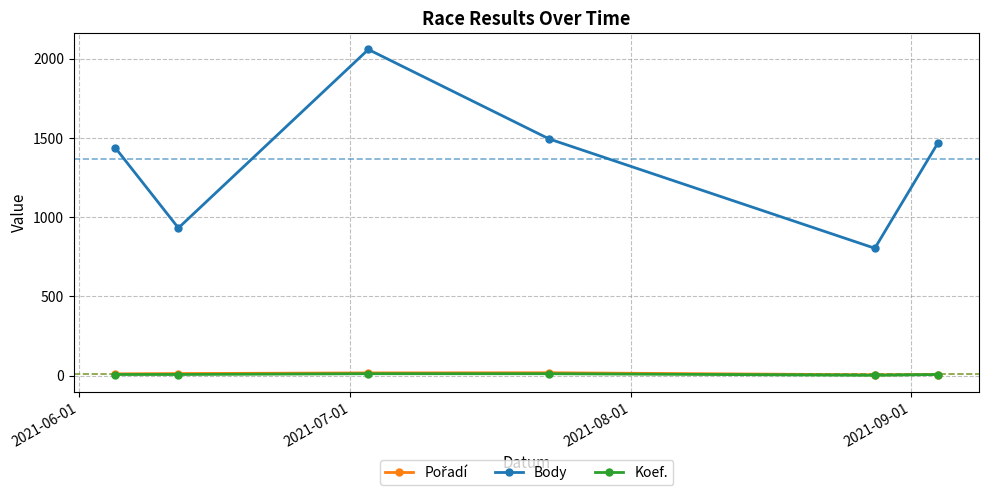

Which series has the largest total across all categories?

Body